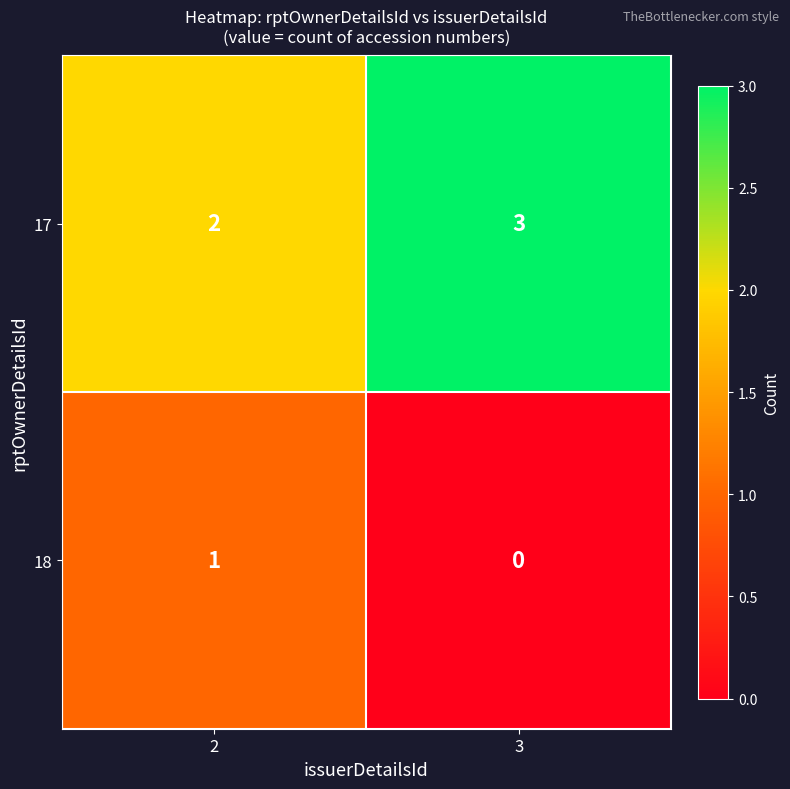

True or false: 18 has a value of 0 at 3.

True